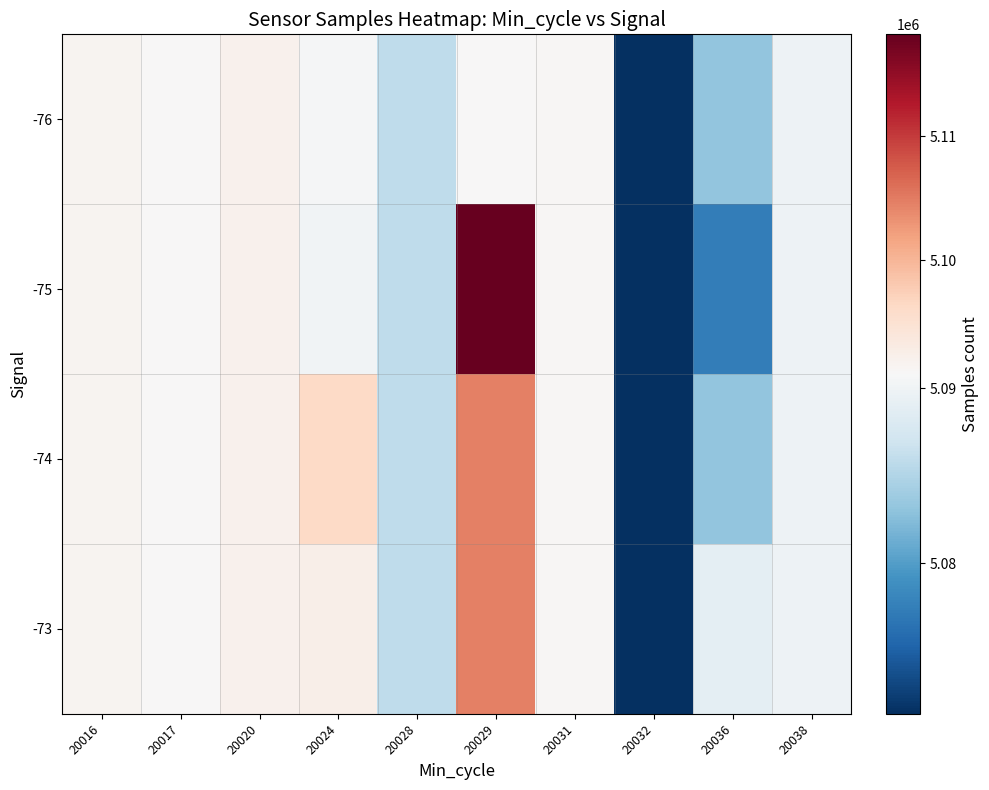

What is the total value across all series at 20020?

20367624